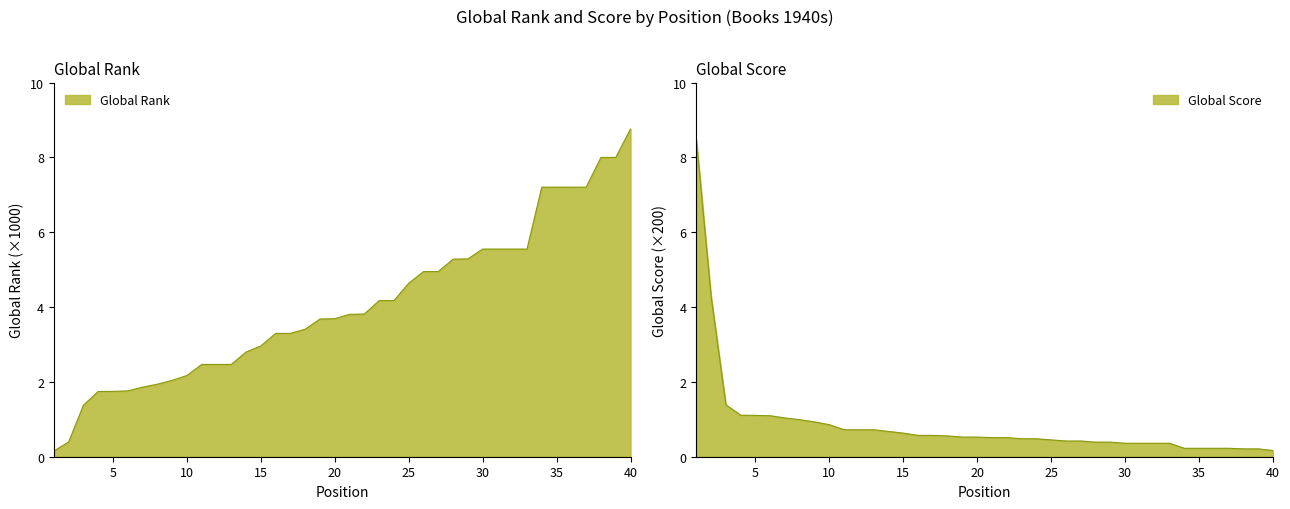

True or false: Global Rank and Global Score intersect in this chart.

True